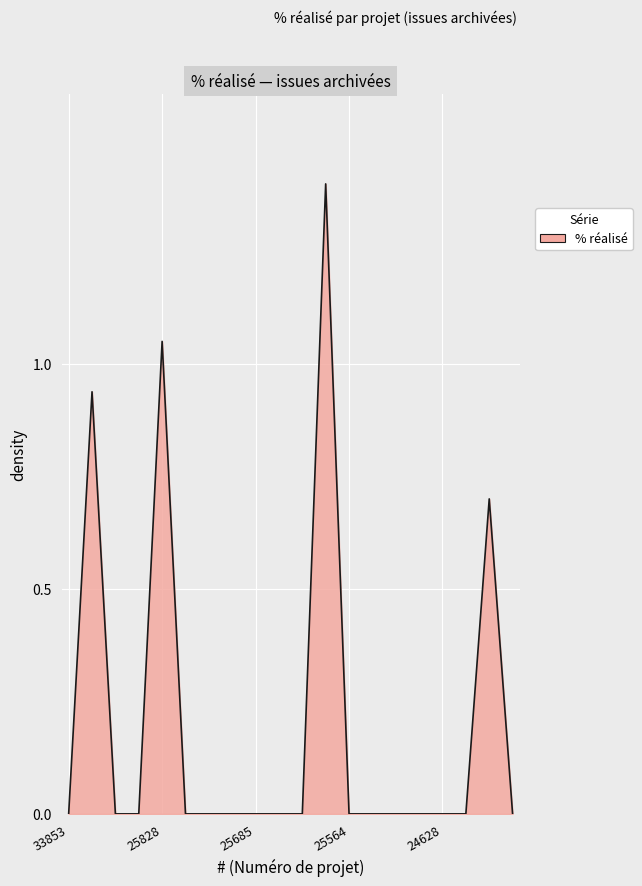

What is the greatest value displayed?

1.4